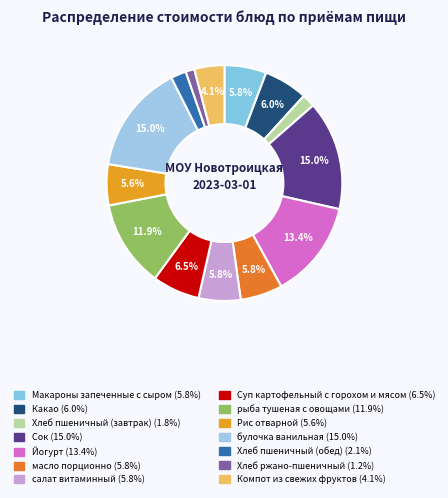

To the nearest percent, what percentage of the pie is Суп картофельный с горохом и мясом?

6%